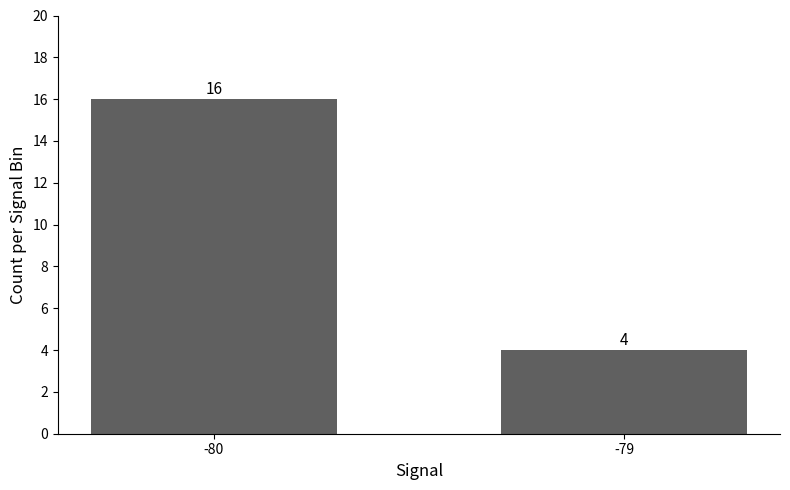

Reading left to right, list all the values displayed in this chart.

16	4